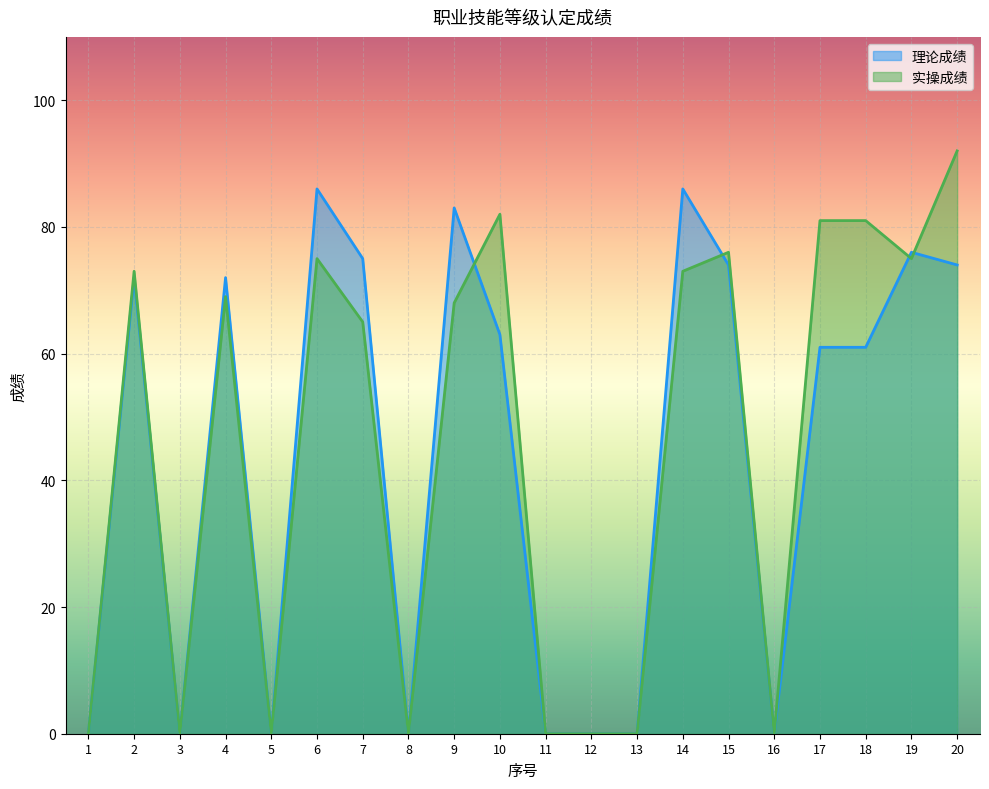

How many interior local valleys does the 实操成绩 series have?

5